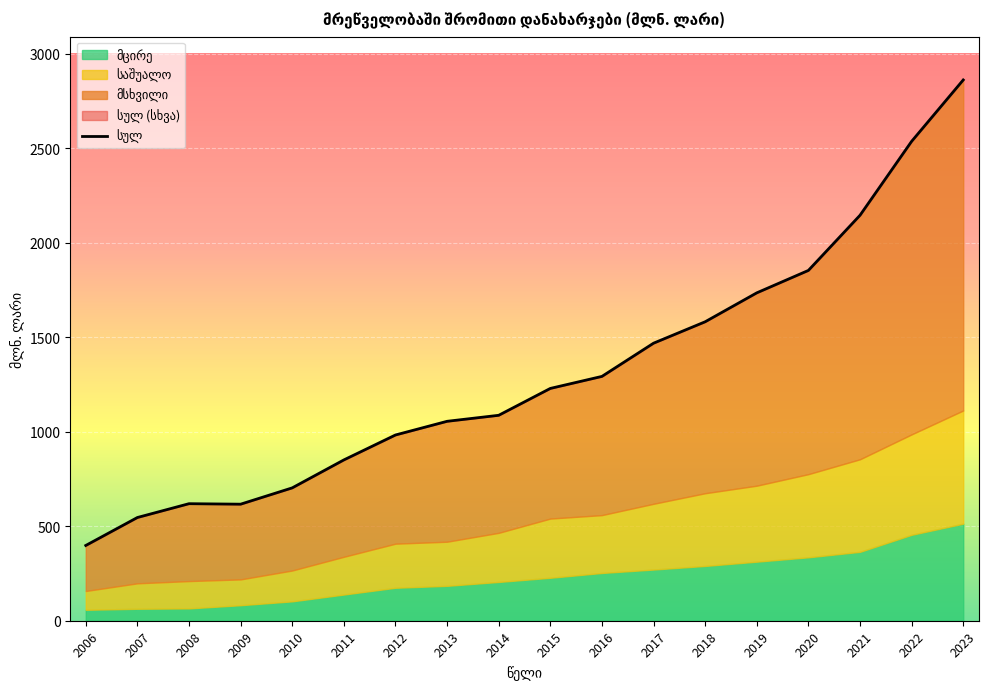

True or false: მსხვილი and საშუალო cross at least once.

False